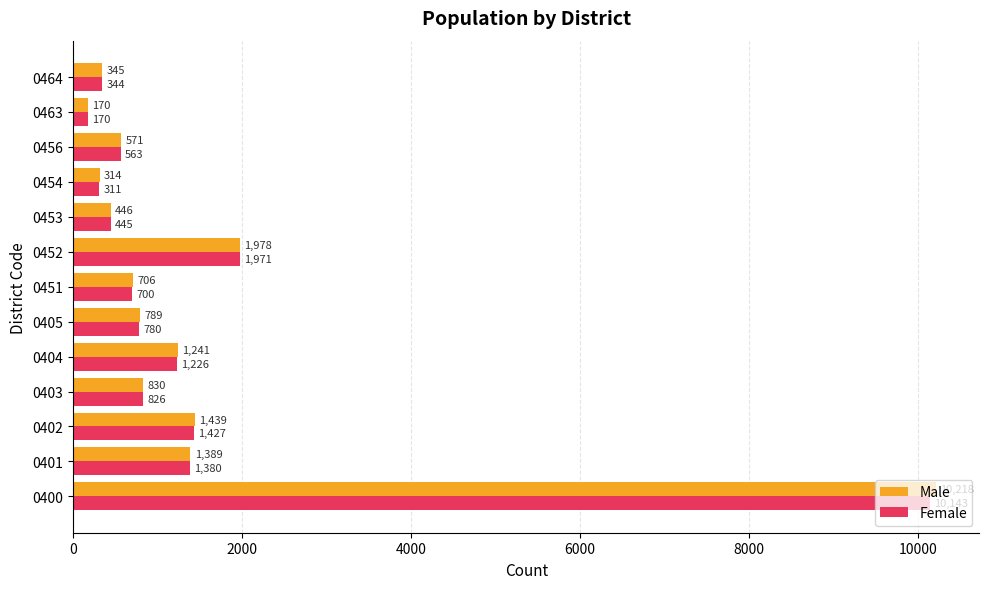

Is the value of Male at 0463 greater than the value of Female at 0452?

No